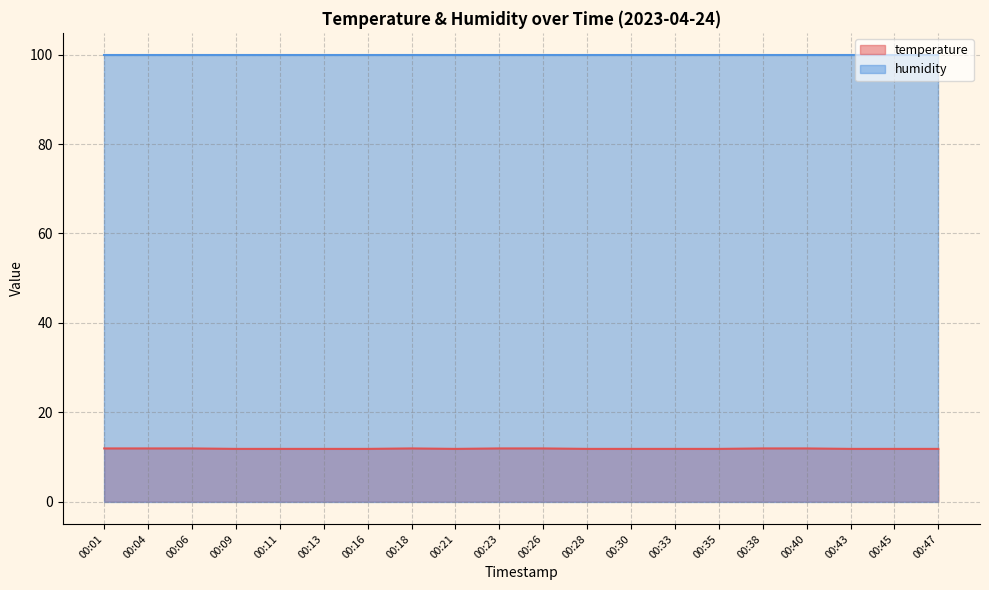

Count the values in the range 11 to 12.

20